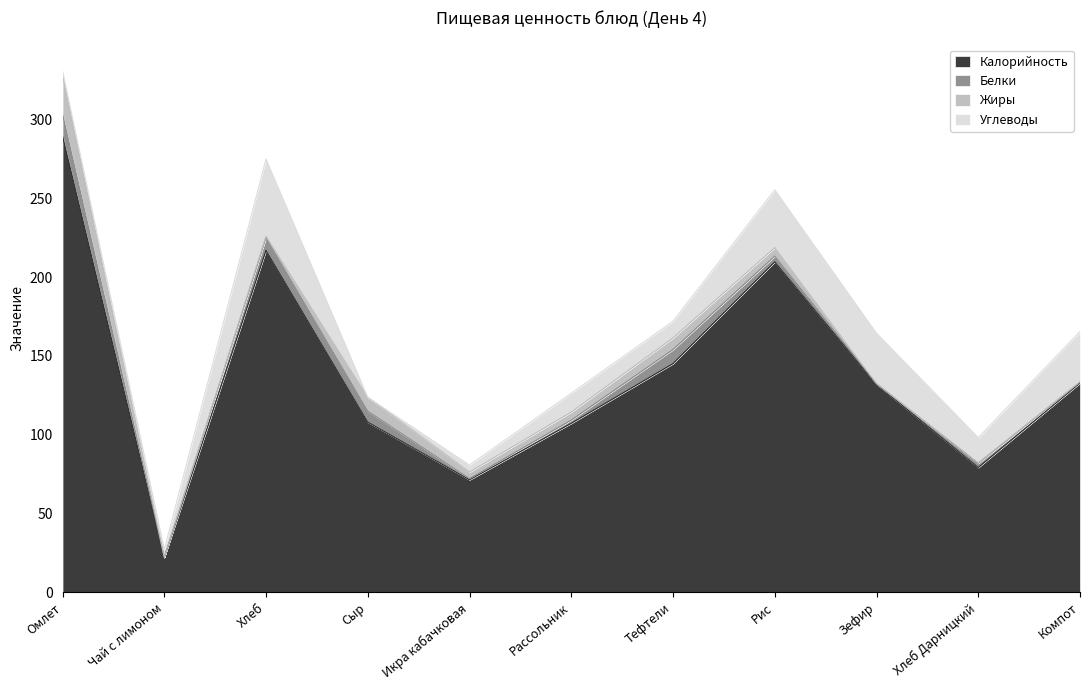

Where is the first local maximum for Белки?

Хлеб